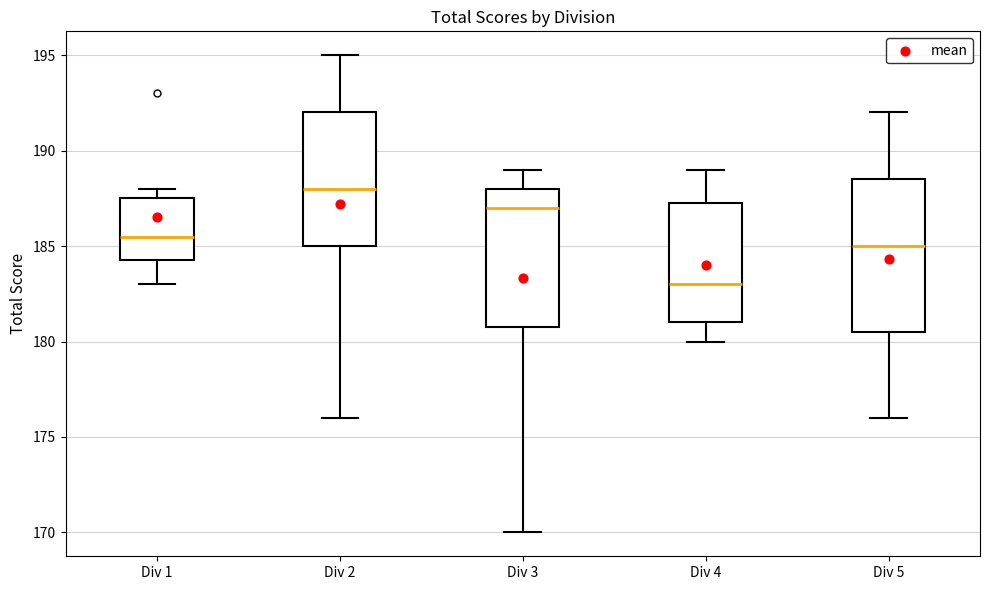

Where is the upper edge of the box for Div 3 on the y-axis? The values are not printed on the chart, so give them approximately, as read against the axis.

188.0